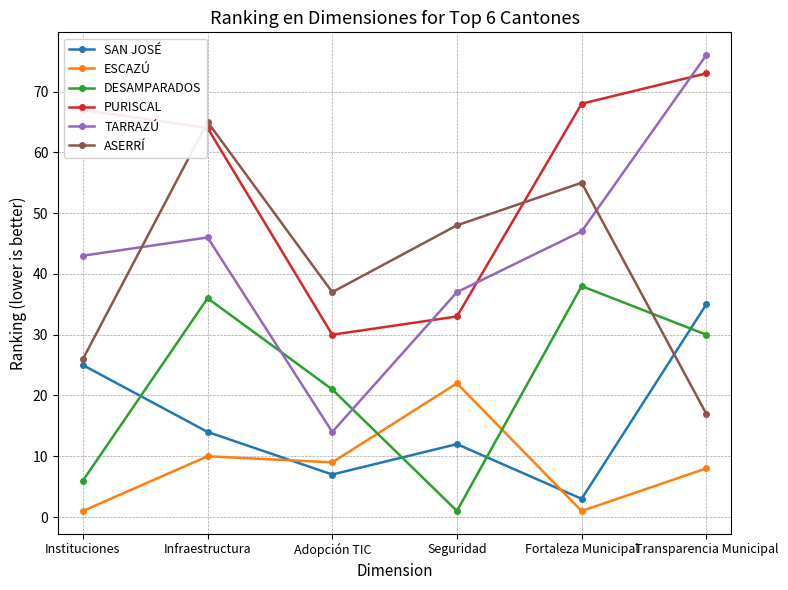

What is the average value of the PURISCAL series?

56